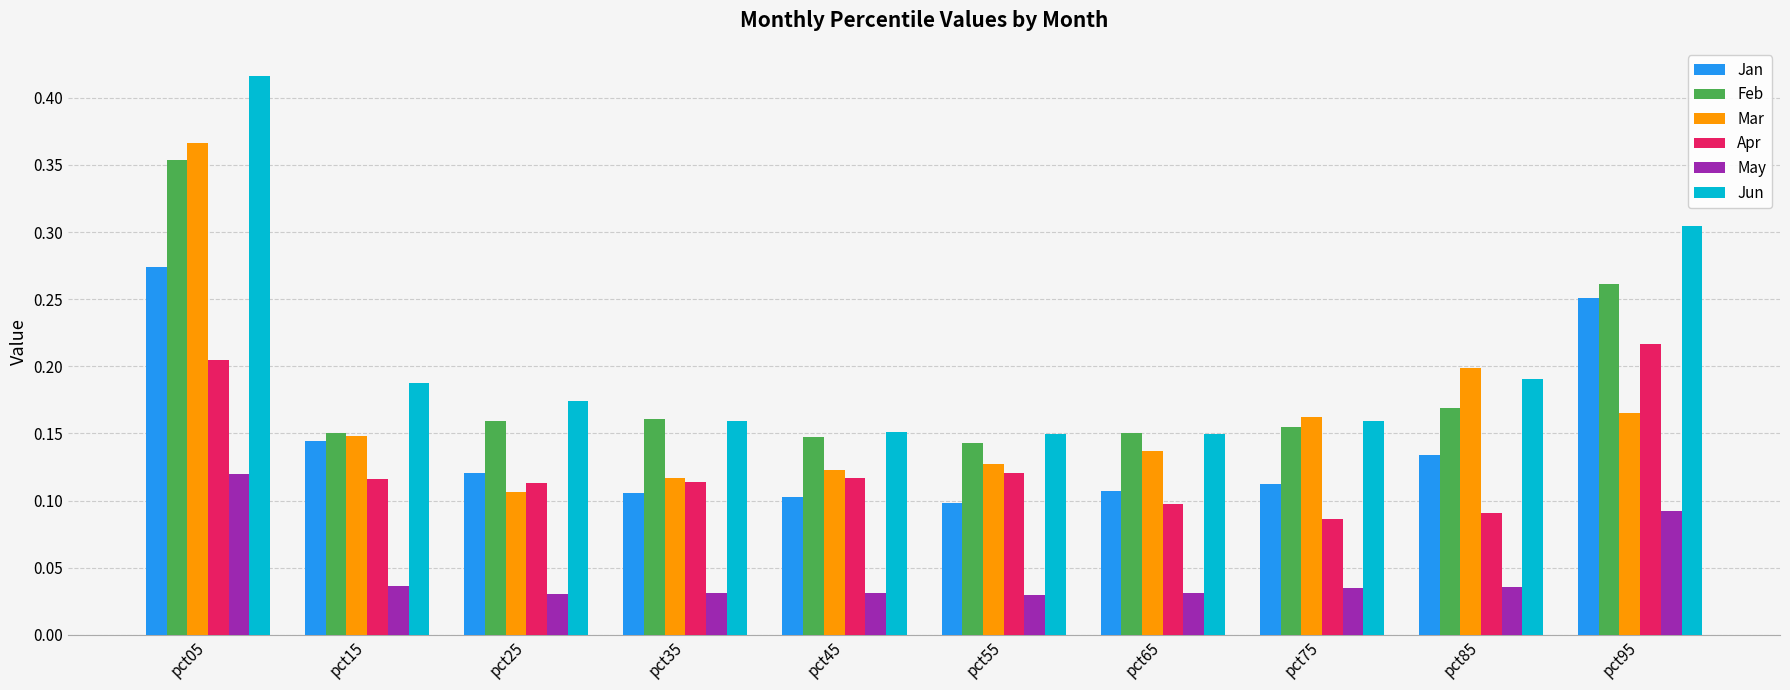

What is the total value across all series at pct75?

0.7